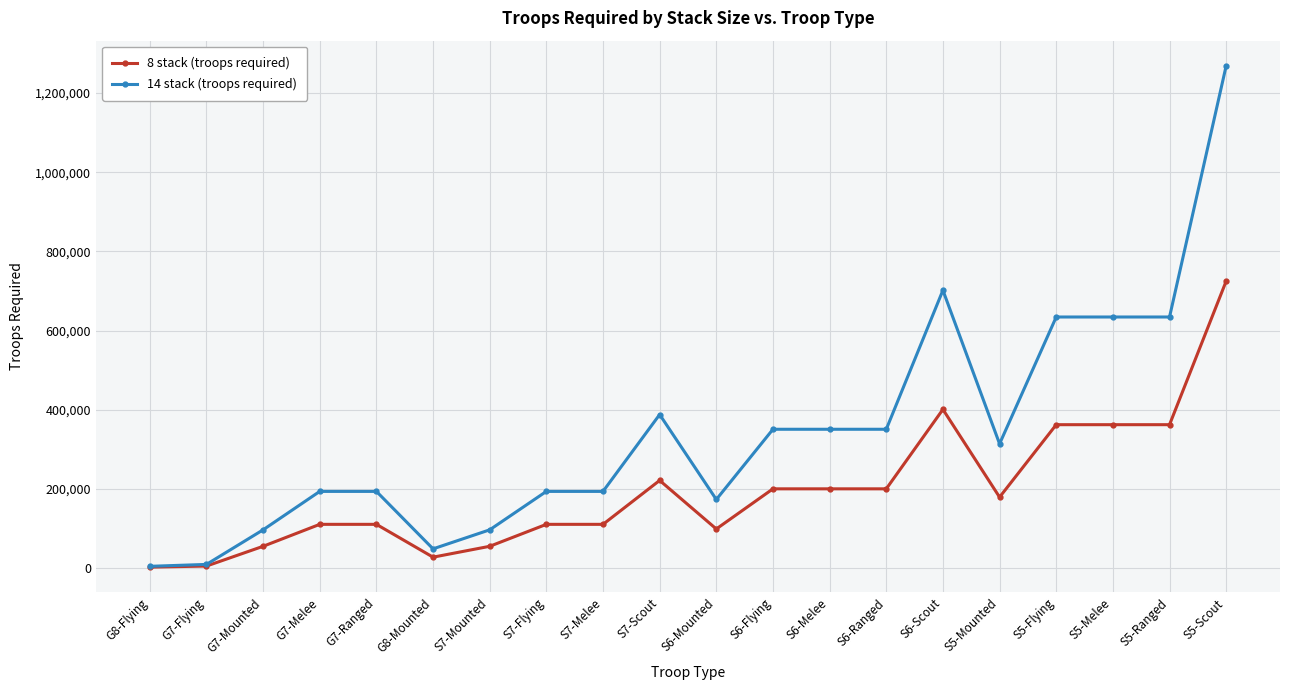

The value of 14 stack (troops required) at S5-Flying is 981285. True or false?

False